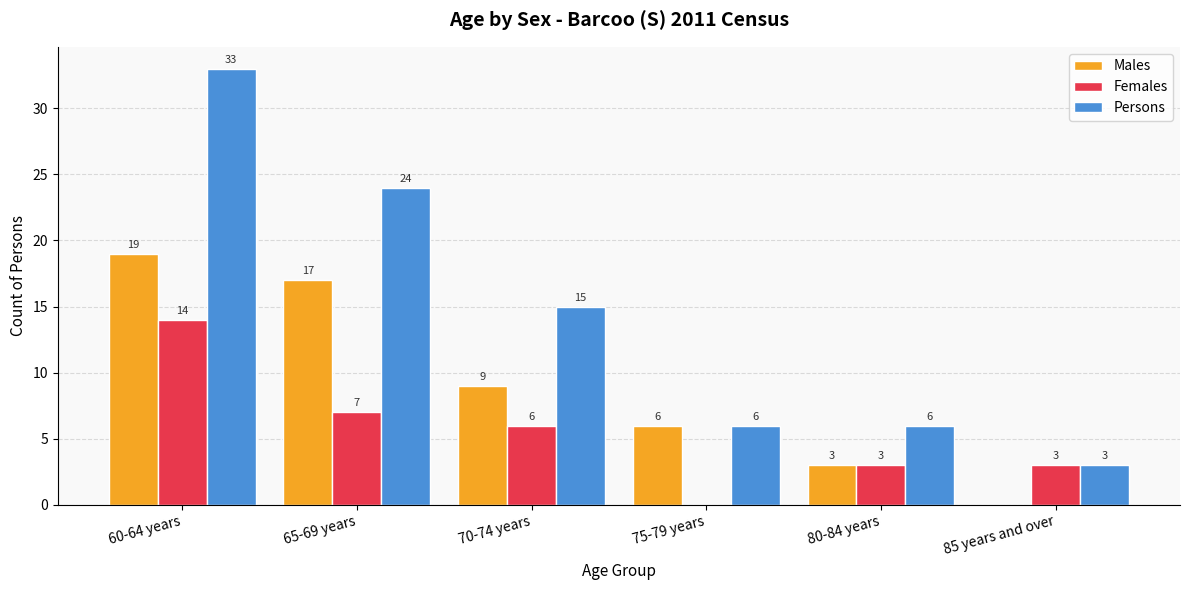

At which label is Females closest to 7?

65-69 years